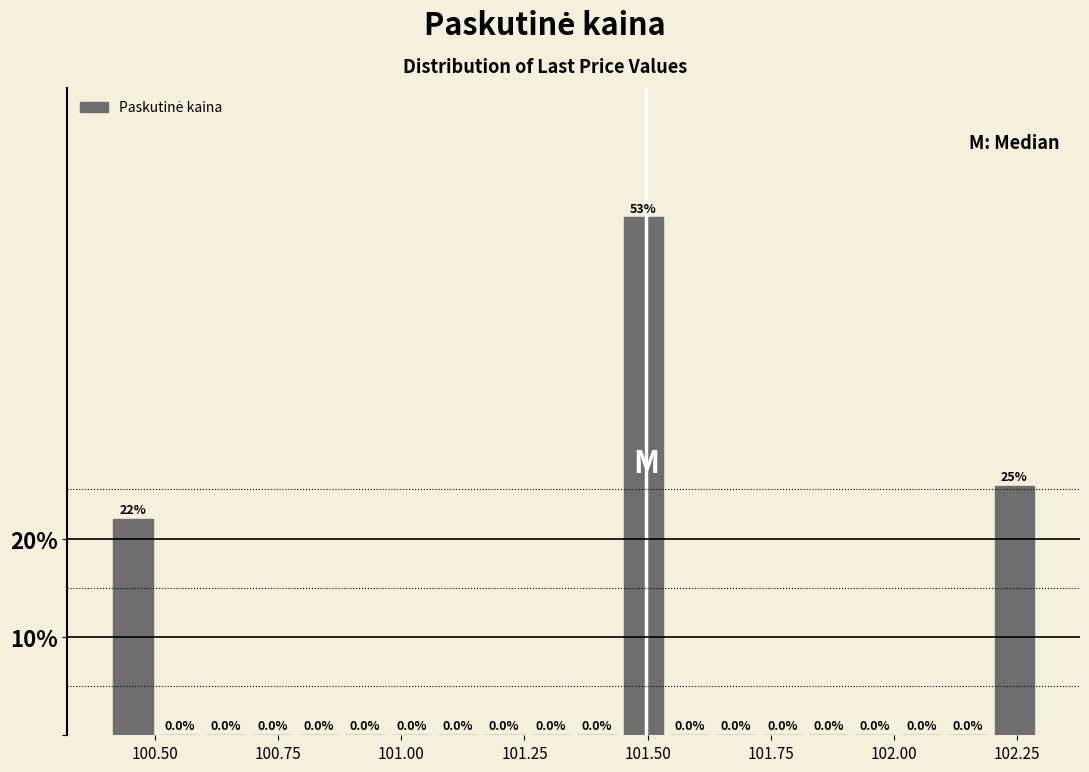

Around what value on the x-axis is the tallest bar? Give the approximate position of its centre, as read against the axis.

101.50